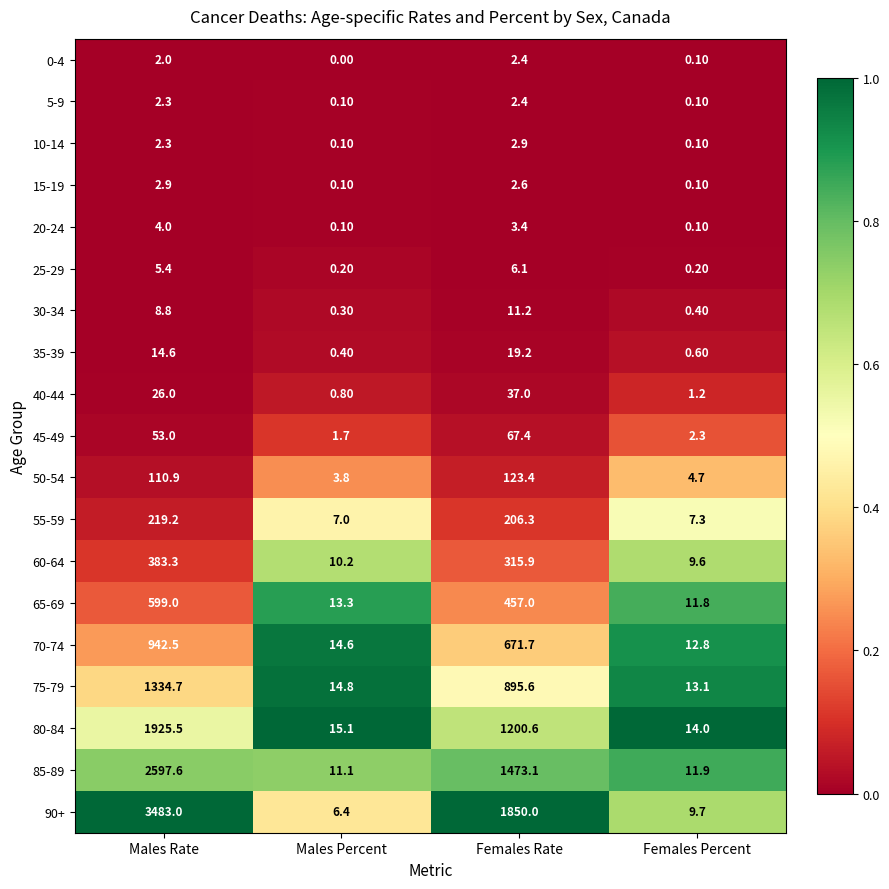

Is the value of 15-19 at Males Rate greater than the value of 25-29 at Males Percent?

Yes